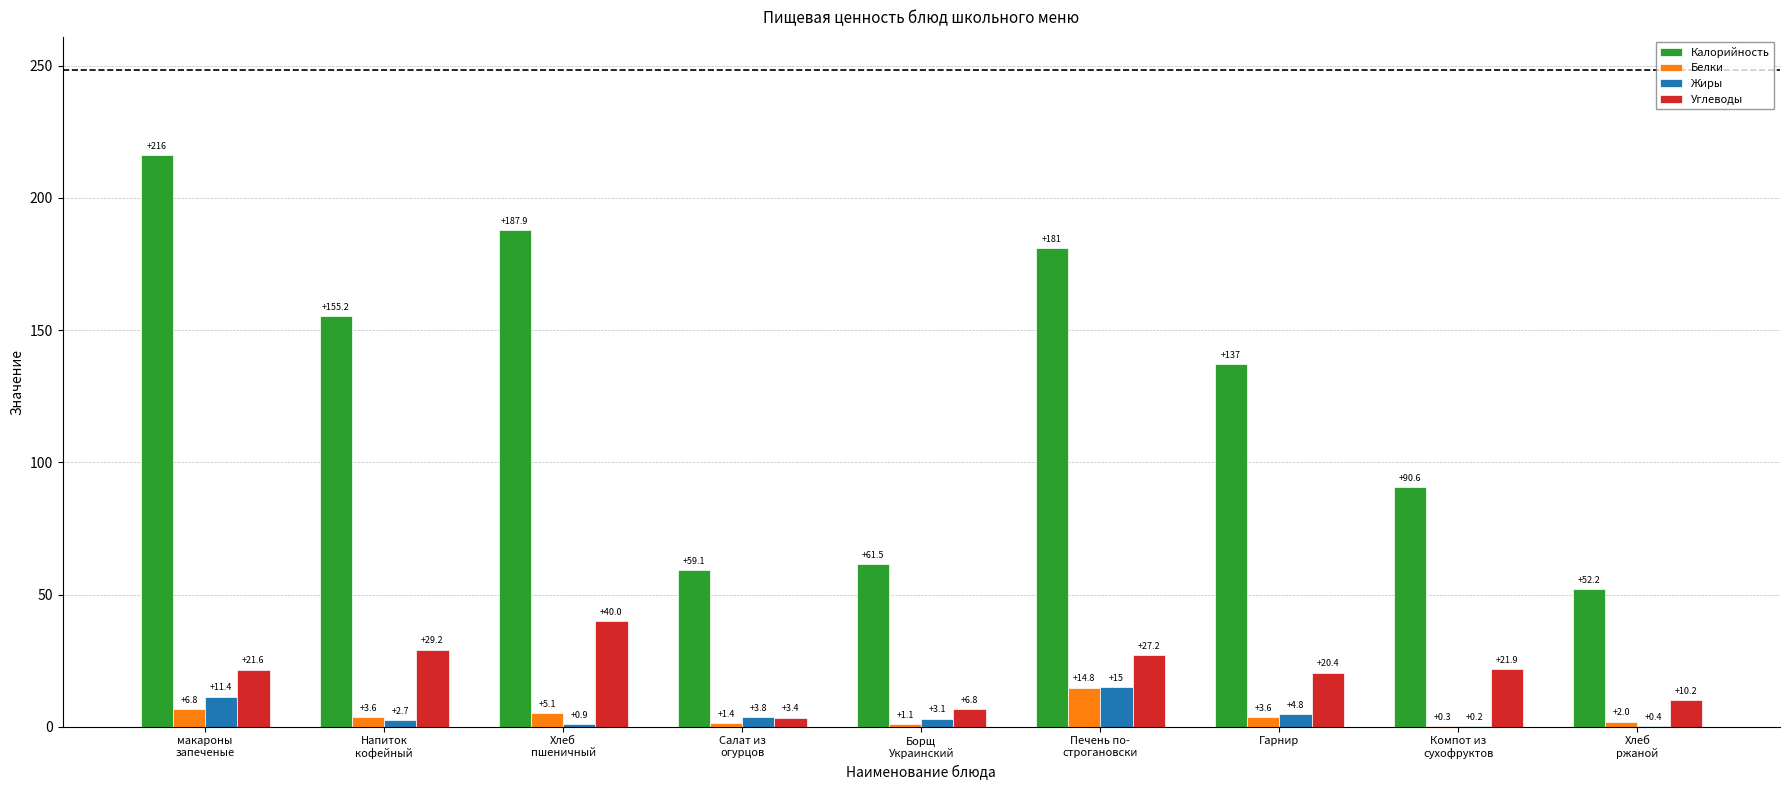

How many series are shown in this chart?

4